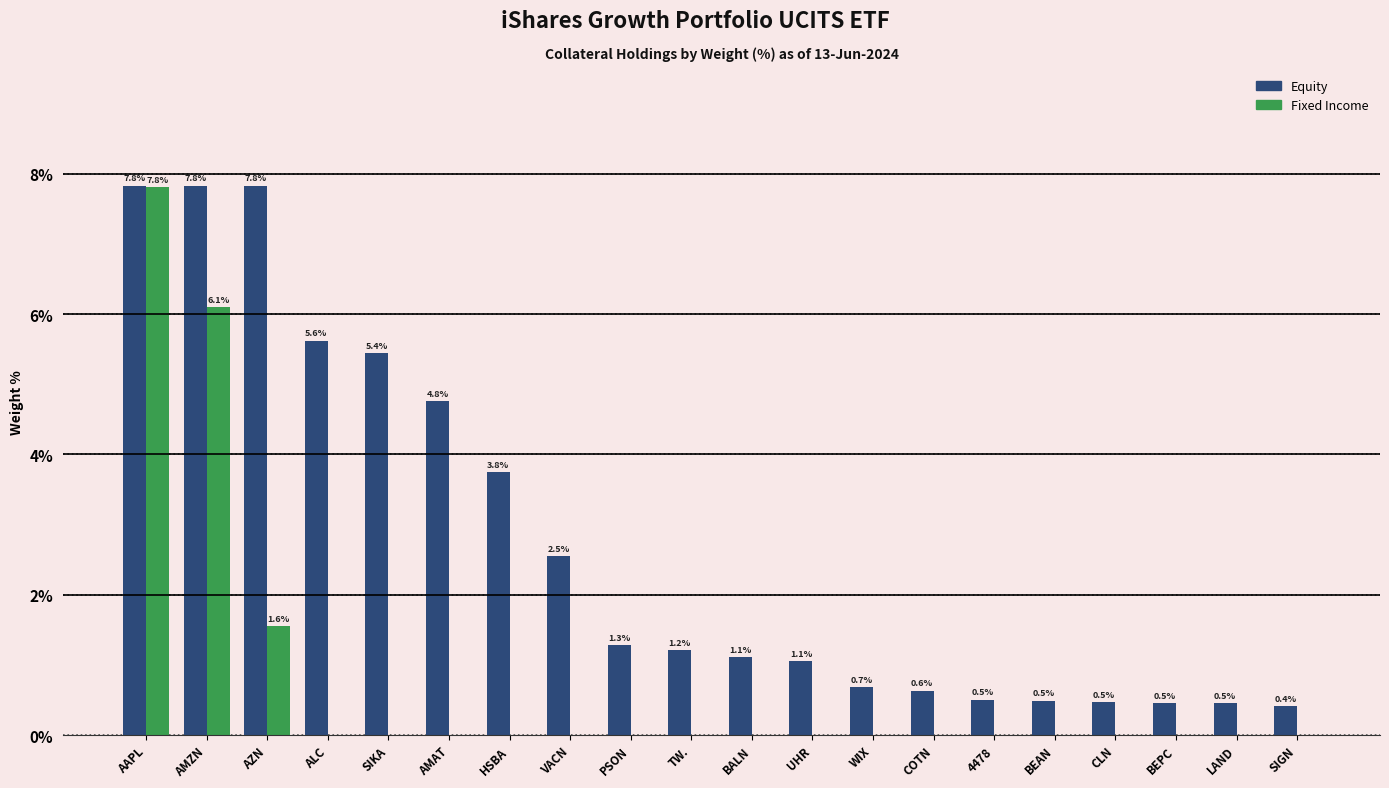

Which series has the largest total across all categories?

Equity